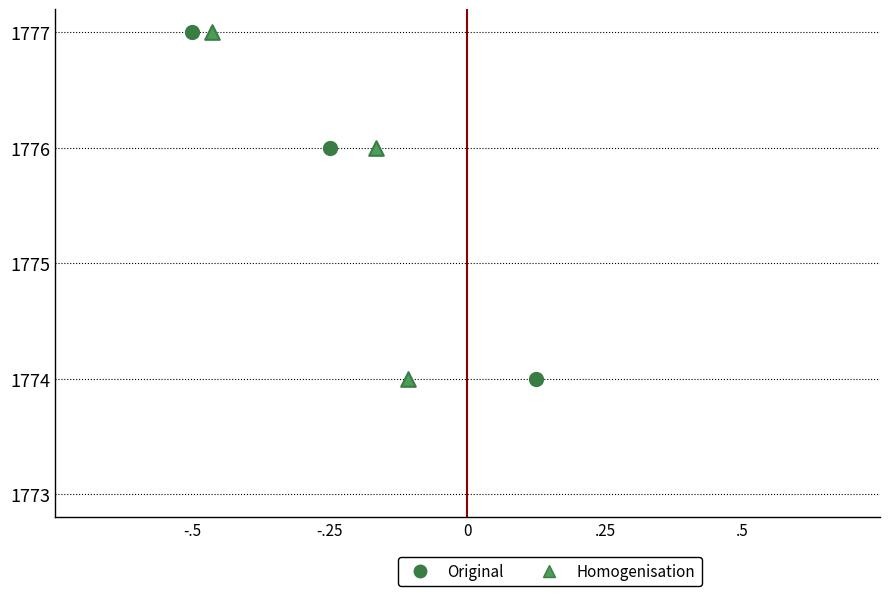

What are all the series names shown in the legend?

Original, Homogenisation